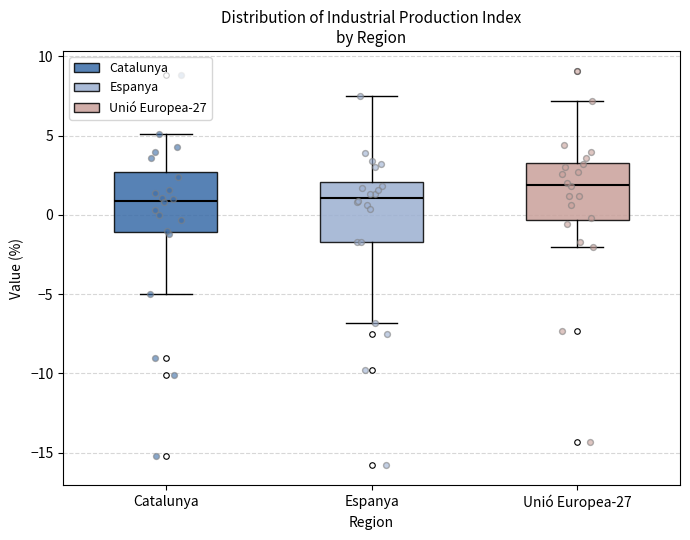

Reading left to right, transcribe this box plot: for each box, give where its median line is, the range the box spans, and where its two whiskers end, as read against the y-axis. The values are not printed on the chart, so give them approximately, as read against the axis.

Catalunya: median 1.0, box -1.0 to 2.5, whiskers -5.0 to 5.0
Espanya: median 1.0, box -1.5 to 2.0, whiskers -7.0 to 7.5
Unió Europea-27: median 2.0, box -0.5 to 3.5, whiskers -2.0 to 7.0